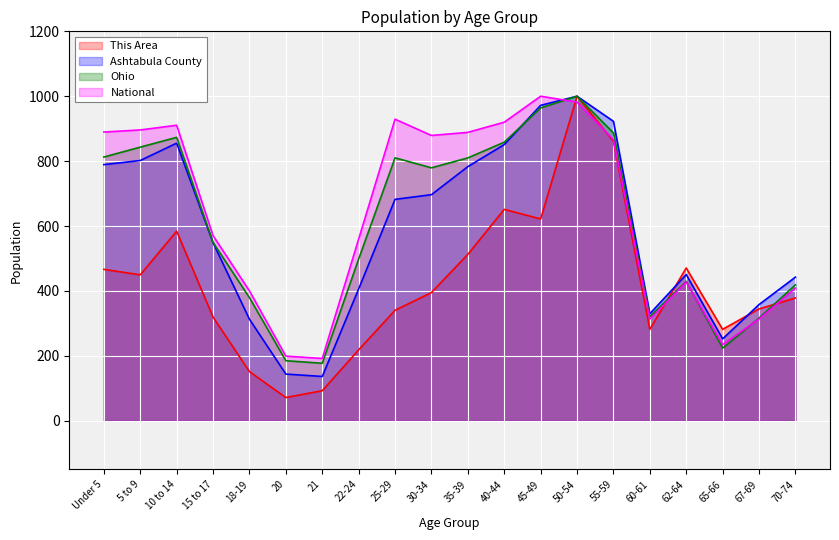

What is the sum of the Ashtabula County values at 62-64 and 60-61?

780.1